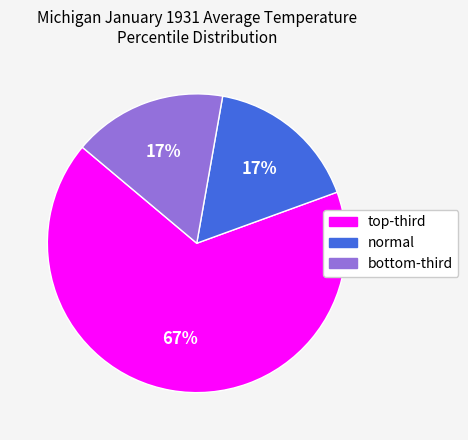

Count the number of slices in the pie.

3